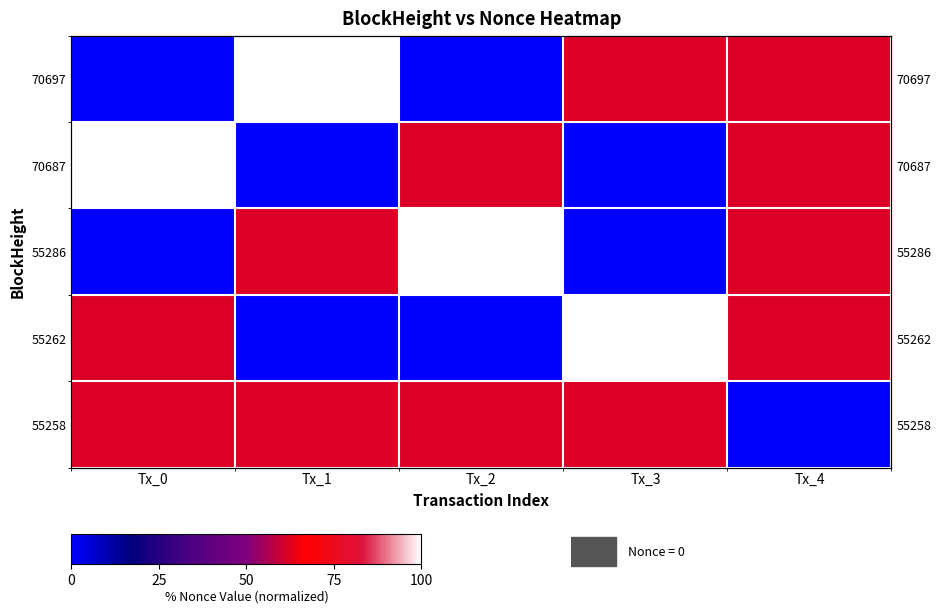

The 70697 series shows 0.0 at Tx_0. True or false?

True